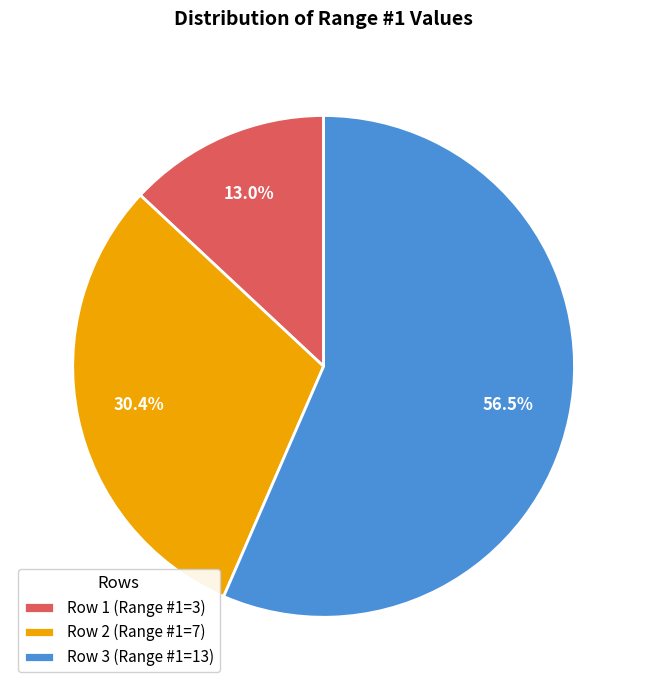

How many segments does this pie chart have?

3